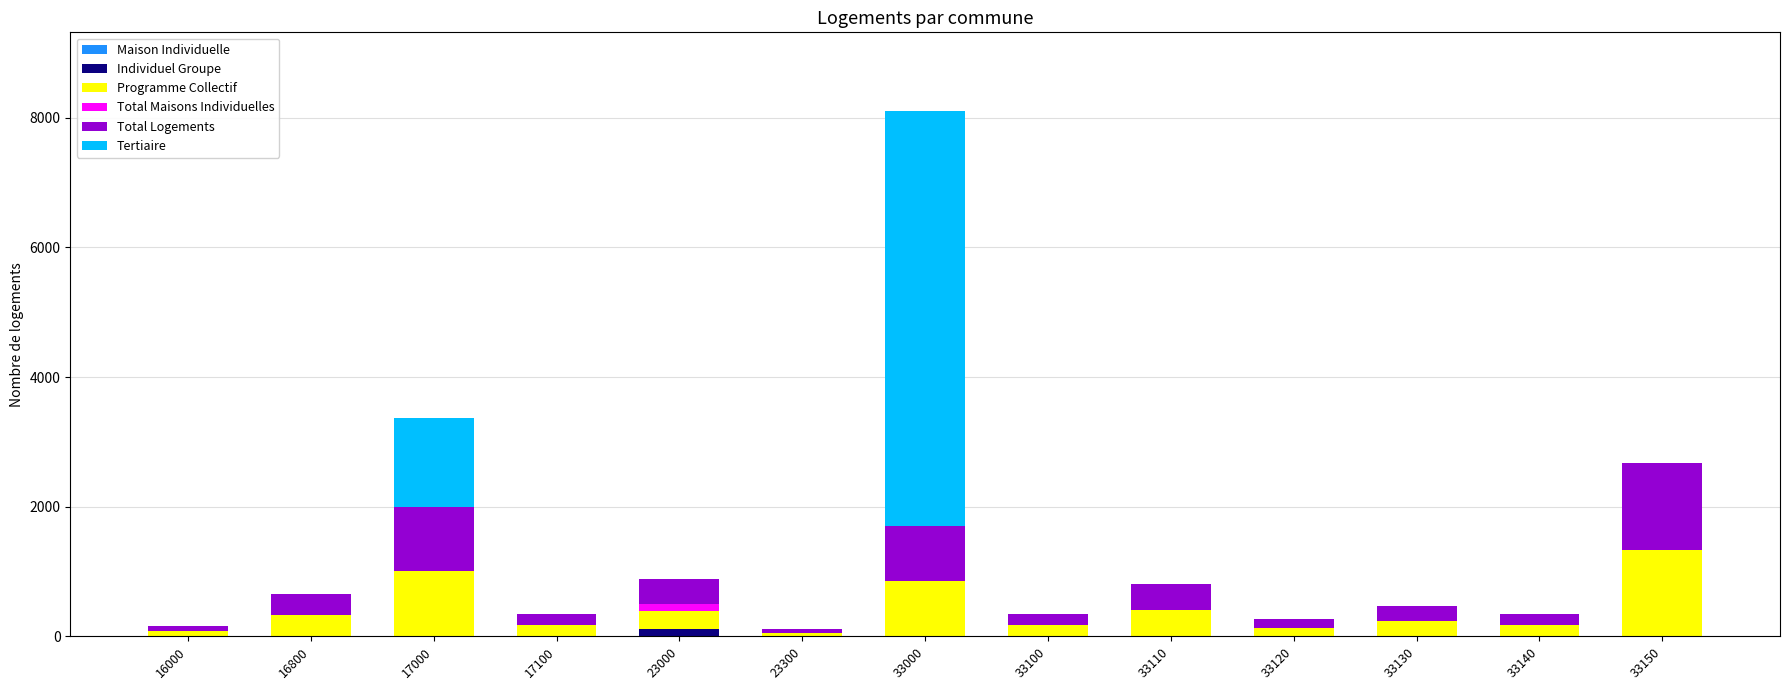

What is the total value across all series at 17000?

3367